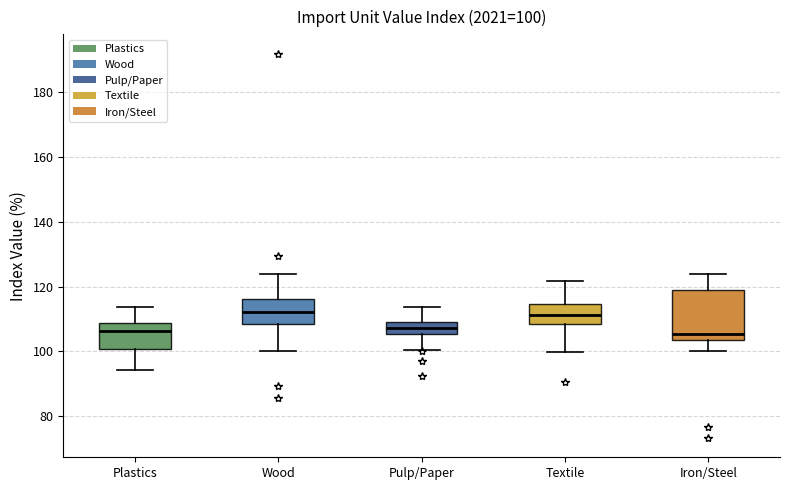

Comparing the boxes themselves (not the whiskers), which one is the tallest?

Iron/Steel